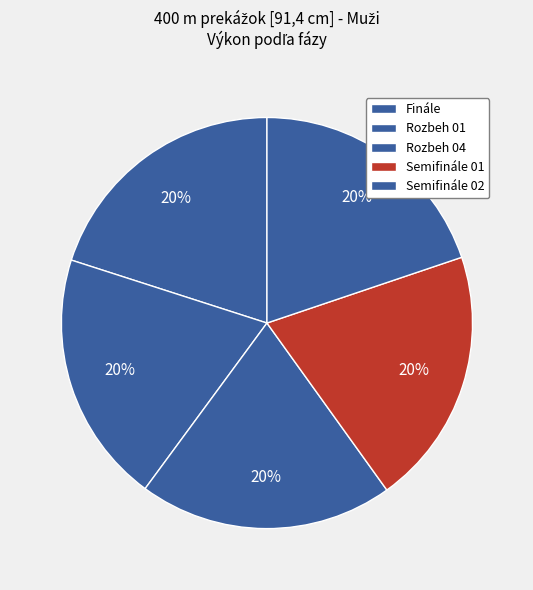

How many segments does this pie chart have?

5